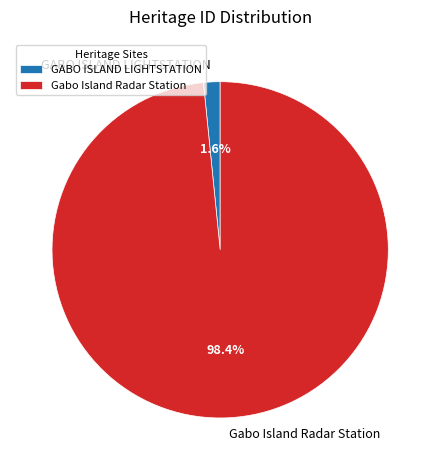

What percentage do Gabo Island Radar Station and GABO ISLAND LIGHTSTATION together represent?

100.0%